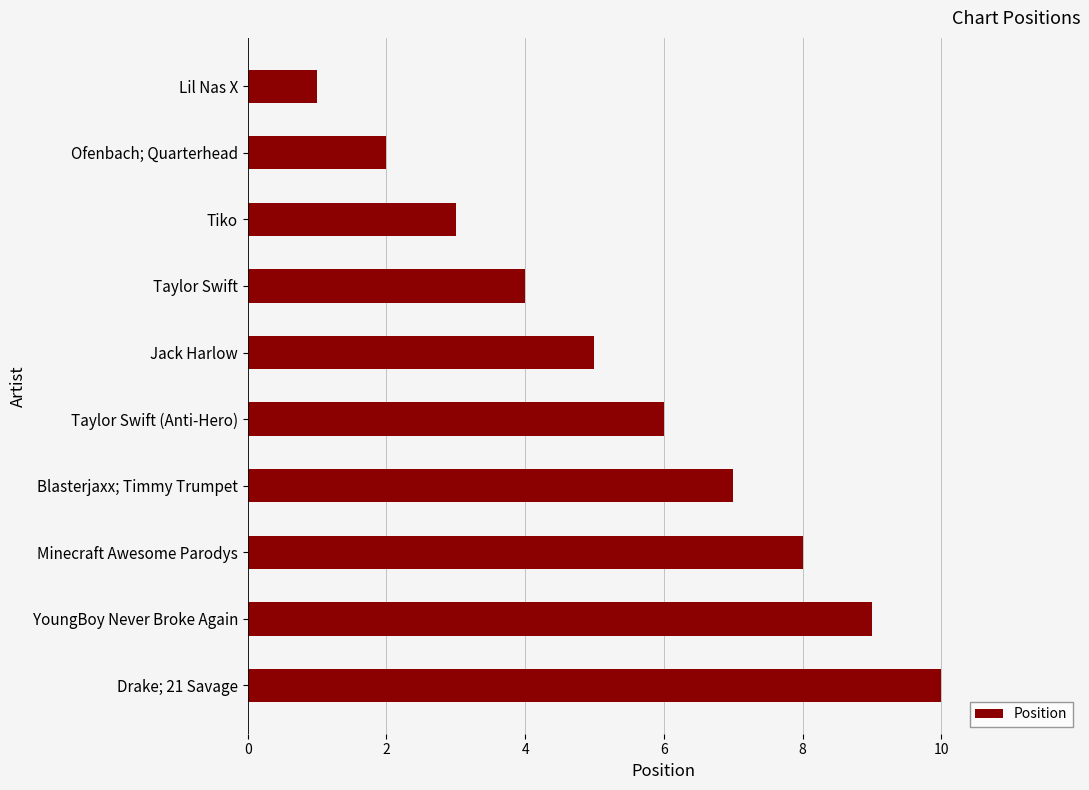

Rank the categories by value from highest to lowest.

Drake; 21 Savage, YoungBoy Never Broke Again, Minecraft Awesome Parodys, Blasterjaxx; Timmy Trumpet, Taylor Swift (Anti-Hero), Jack Harlow, Taylor Swift, Tiko, Ofenbach; Quarterhead, Lil Nas X